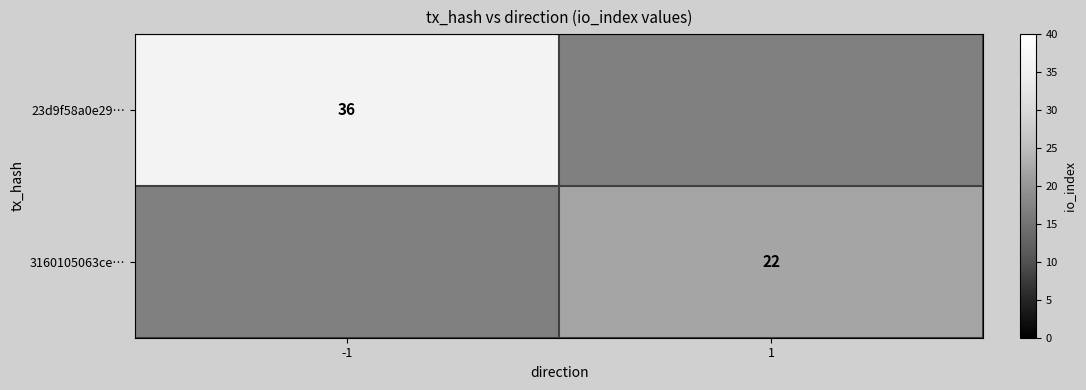

True or false: 3160105063ce… has a value of 22 at 1.

True